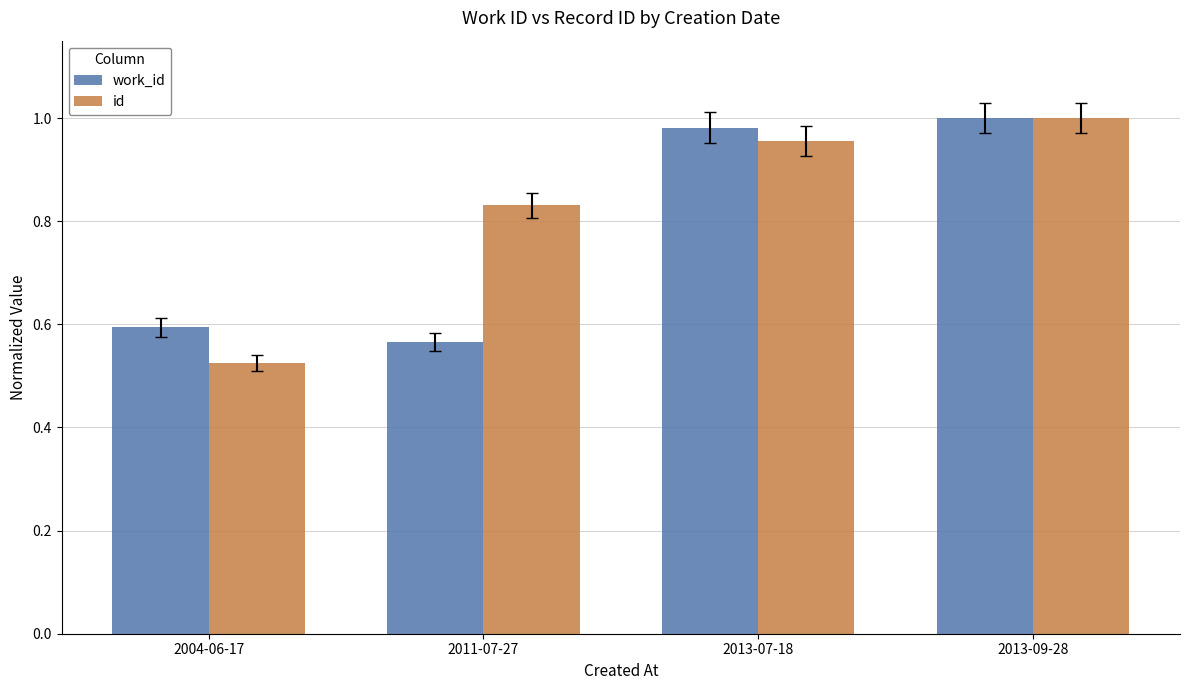

At which category does the chart reach its minimum across all series?

2004-06-17